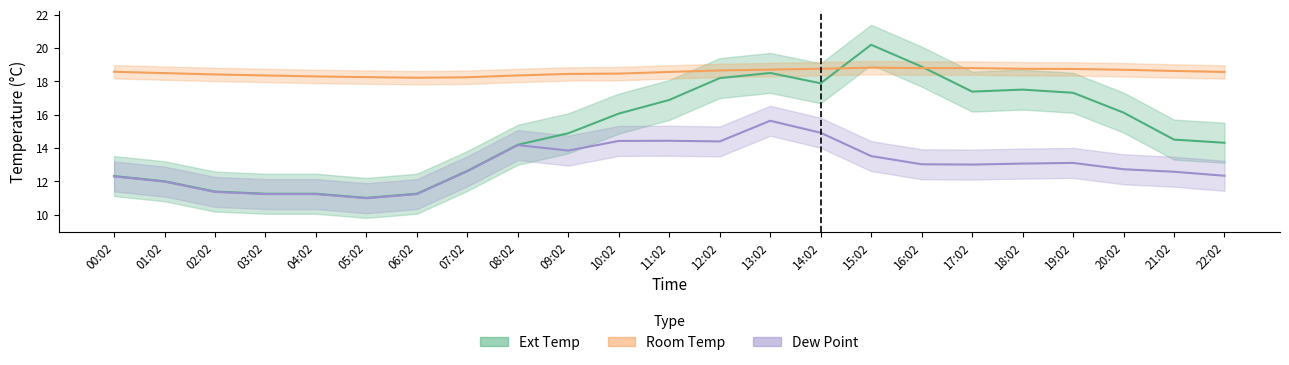

At which category does Ext Temp reach its first local peak?

13:02